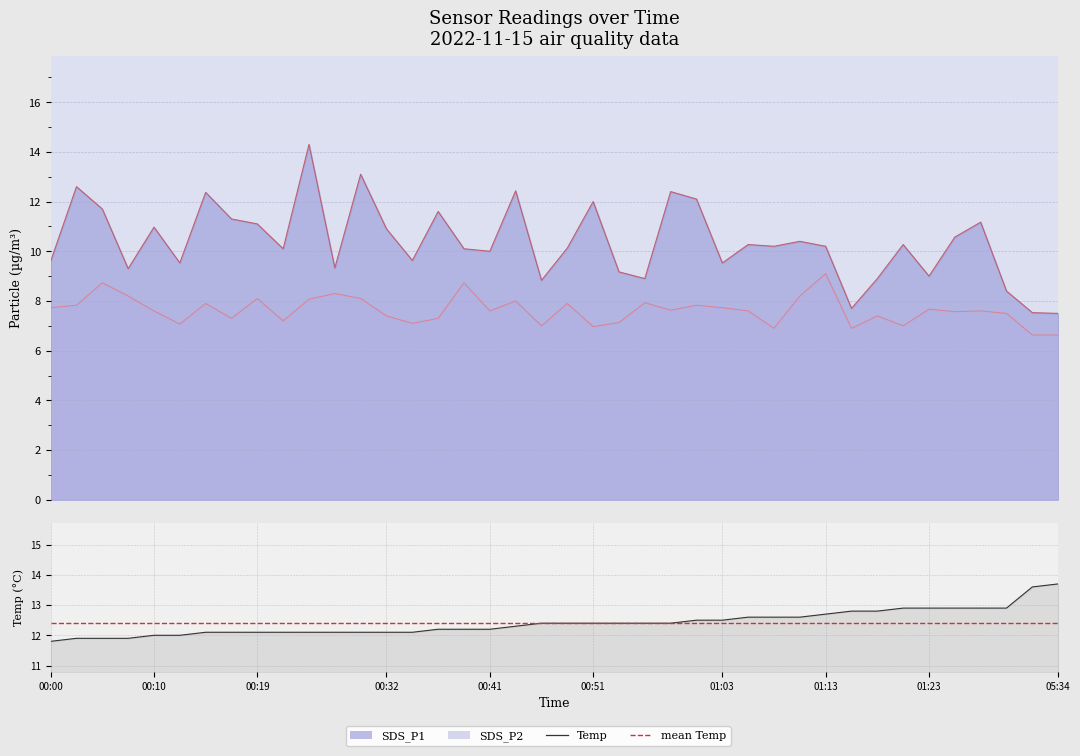

Which has a higher value, 27 or 34?

27